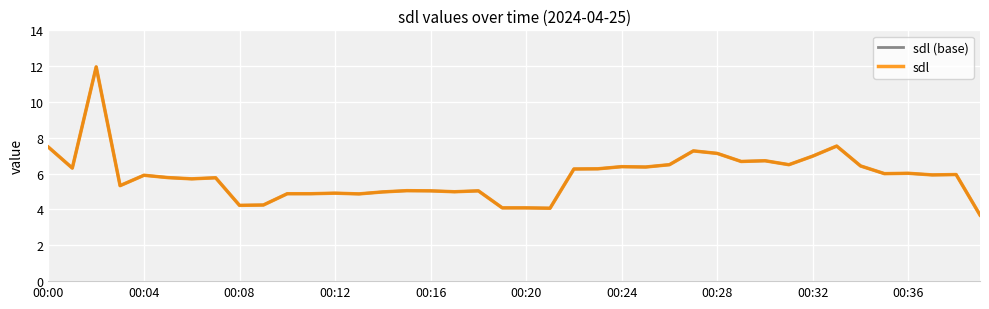

Does the chart display data point markers on the line(s)?

No